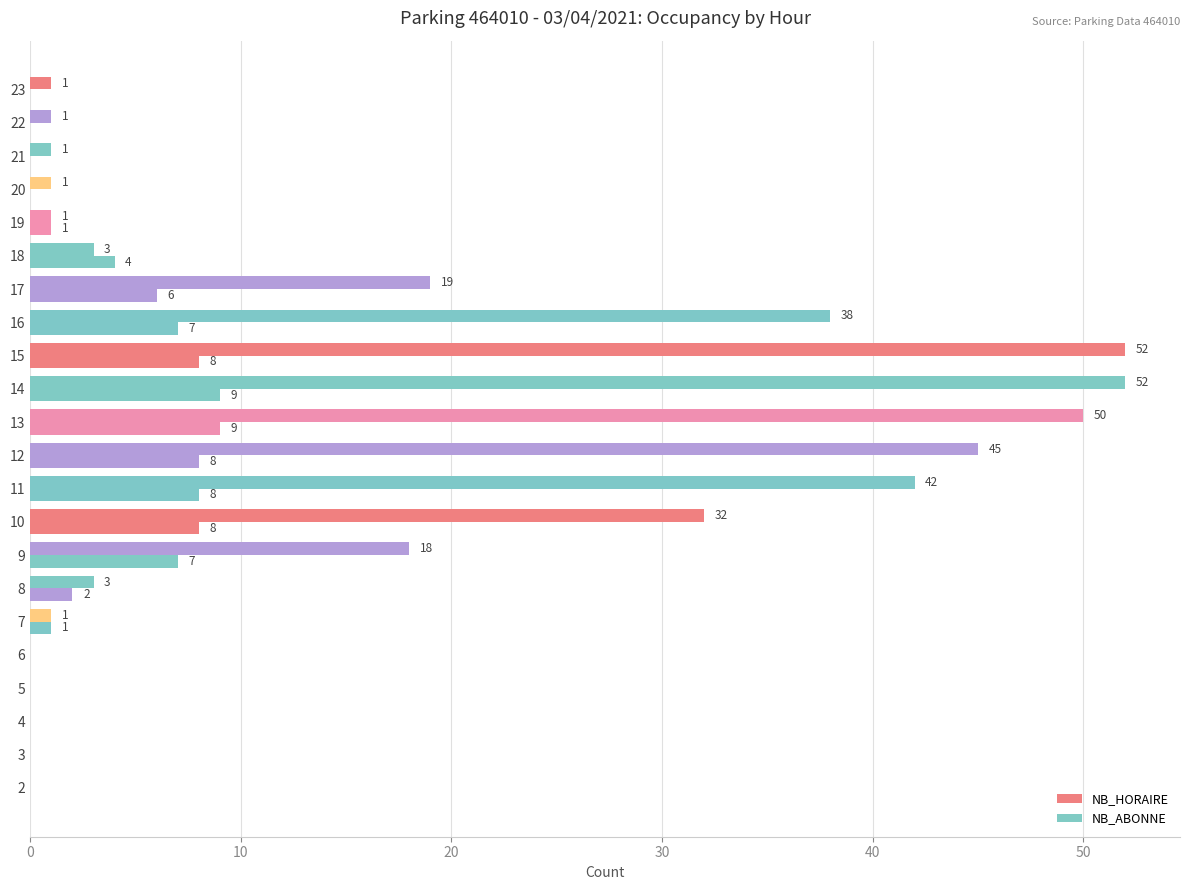

How many positive values does the NB_HORAIRE series have?

17